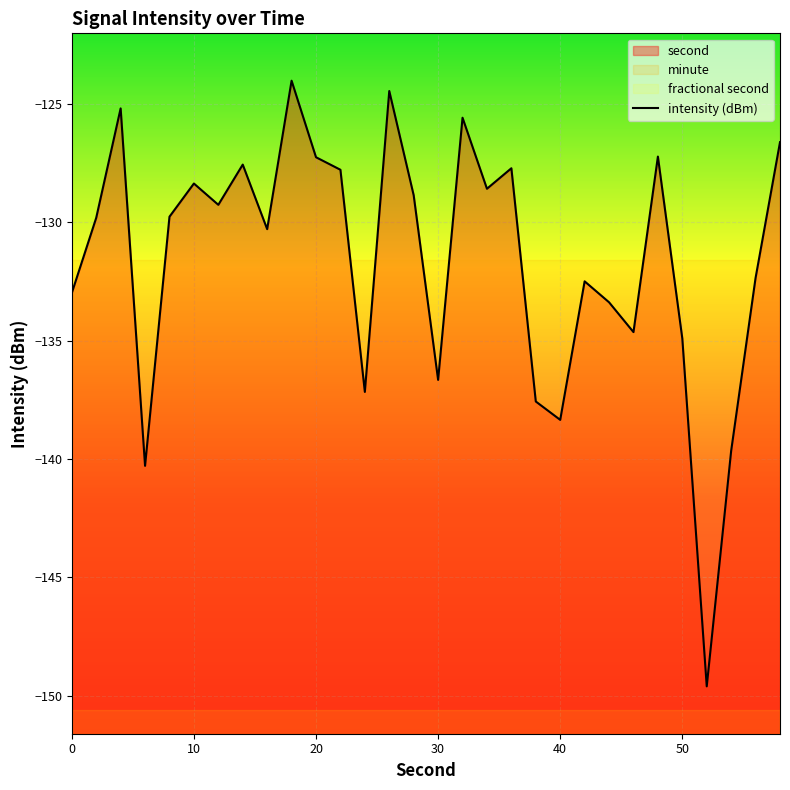

Reading left to right, transcribe all the data shown in this chart.

-133.0	-129.8	-125.2	-140.3	-129.8	-128.4	-129.3	-127.6	-130.3	-124.0	-127.3	-127.8	-137.2	-124.5	-128.9	-136.7	-125.6	-128.6	-127.7	-137.6	-138.4	-132.5	-133.4	-134.6	-127.2	-134.9	-149.6	-139.7	-132.4	-126.6